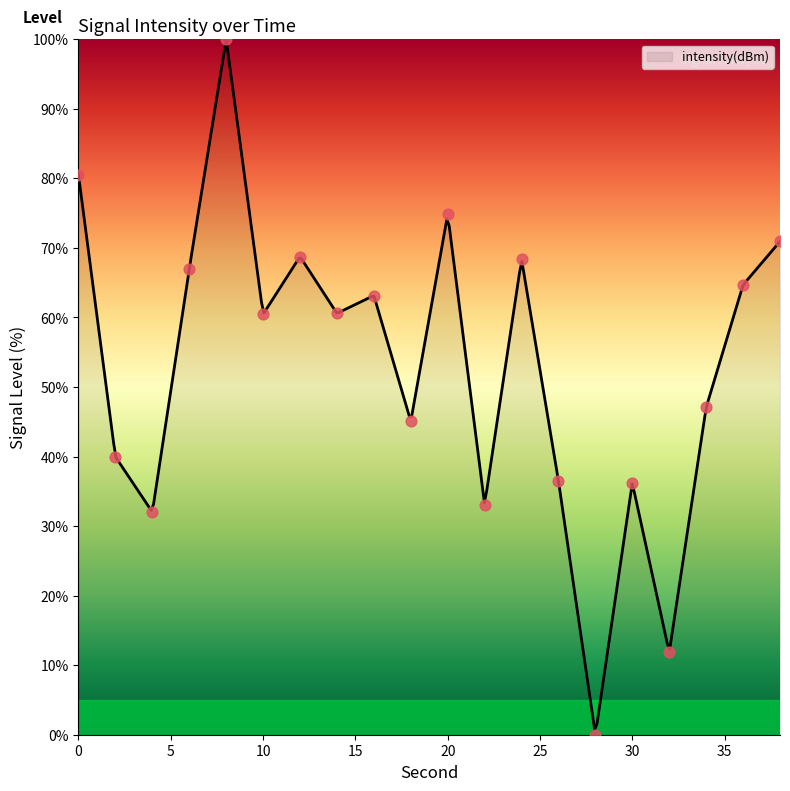

What is the change in value from 16 to 32?

-51.3